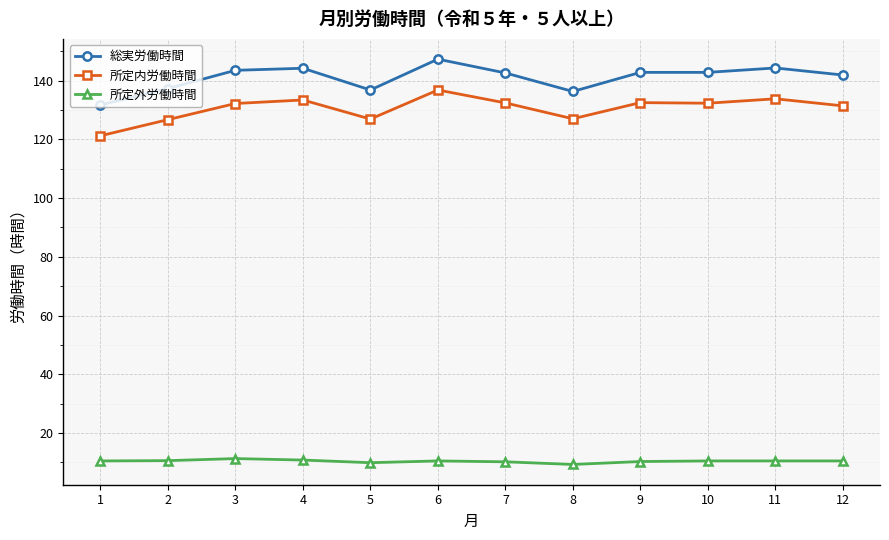

What is the difference between the maximum and minimum values in the 所定内労働時間 series?

15.6